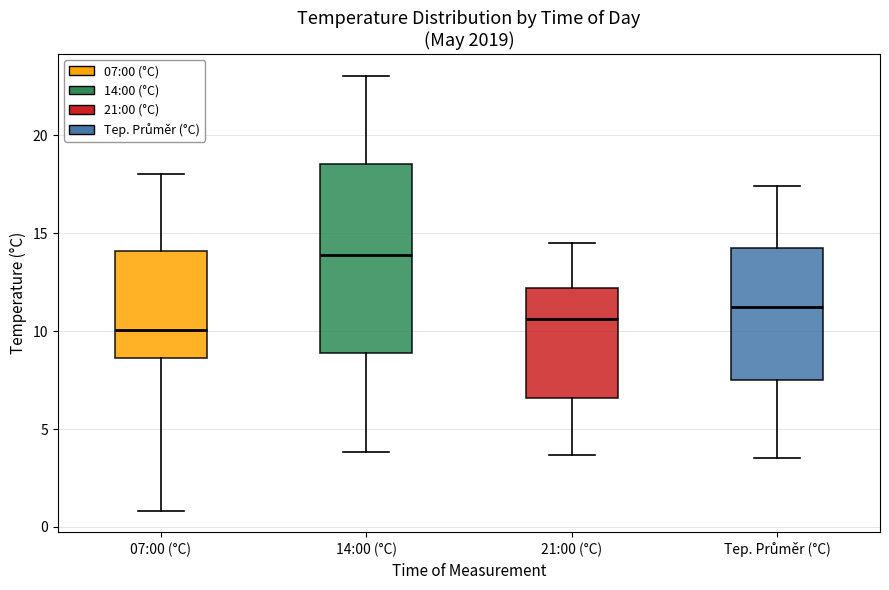

Where is the lower edge of the box for Tep. Průměr (°C) on the y-axis? The values are not printed on the chart, so give them approximately, as read against the axis.

7.5